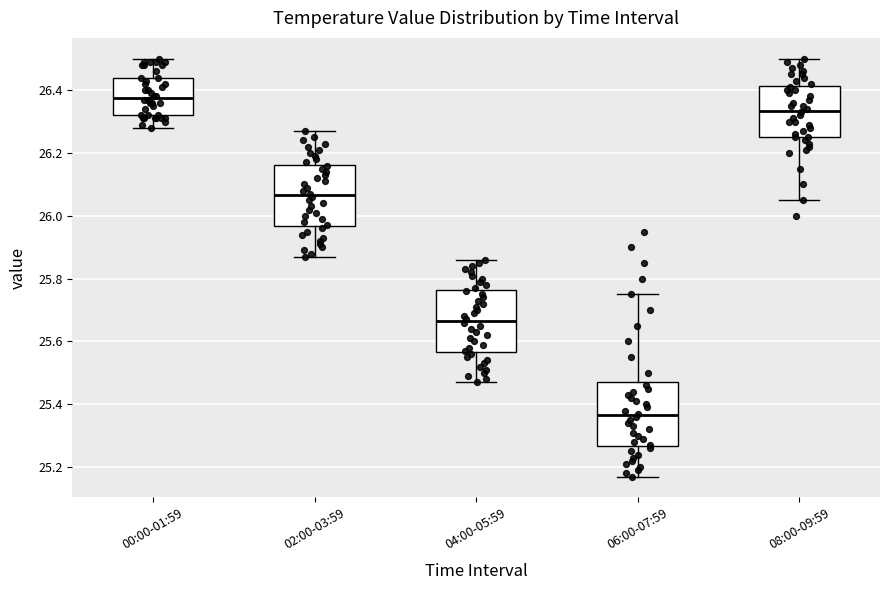

Where is the upper edge of the box for 06:00-07:59 on the y-axis? The values are not printed on the chart, so give them approximately, as read against the axis.

25.48